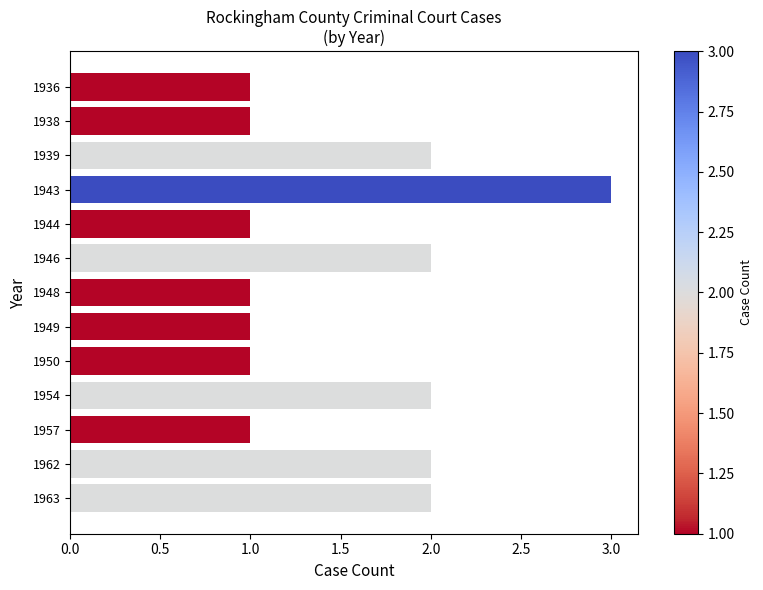

What is the ratio of the value at 1946 to the value at 1943?

0.7